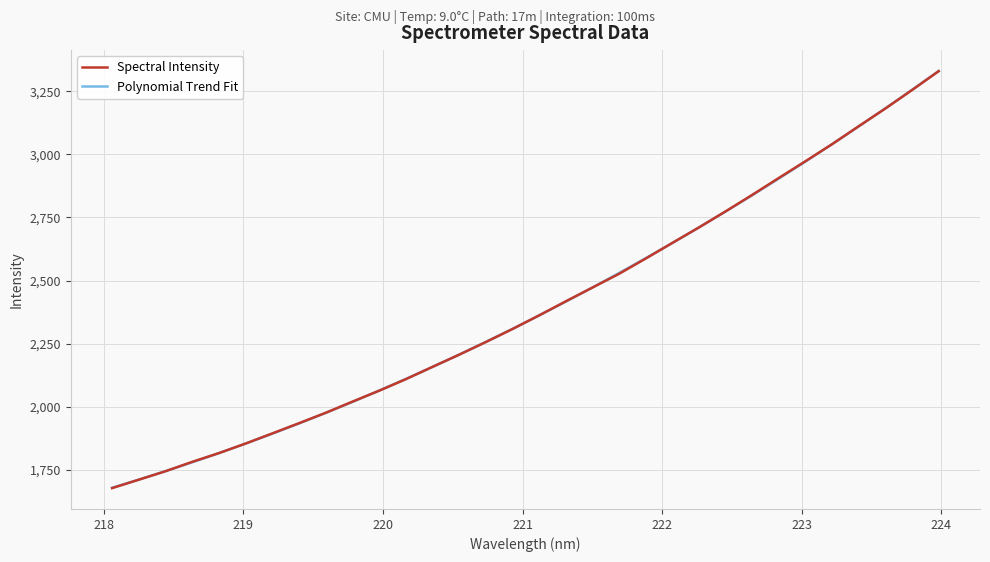

What is the maximum value shown in the chart?

3330.1